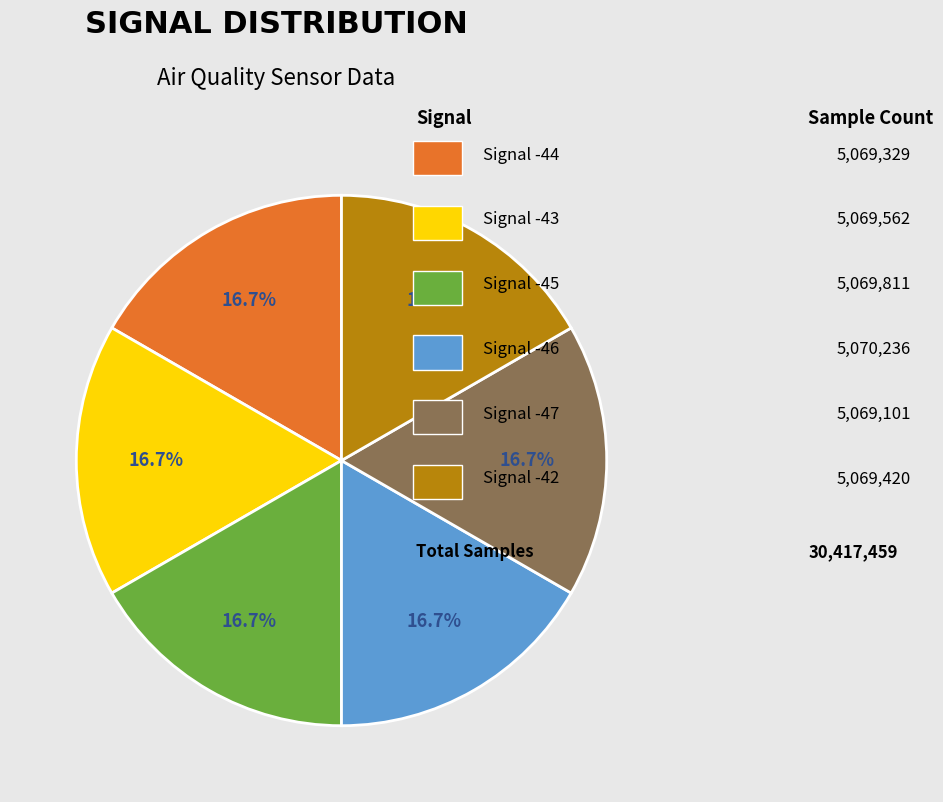

Does any single category account for the majority?

No